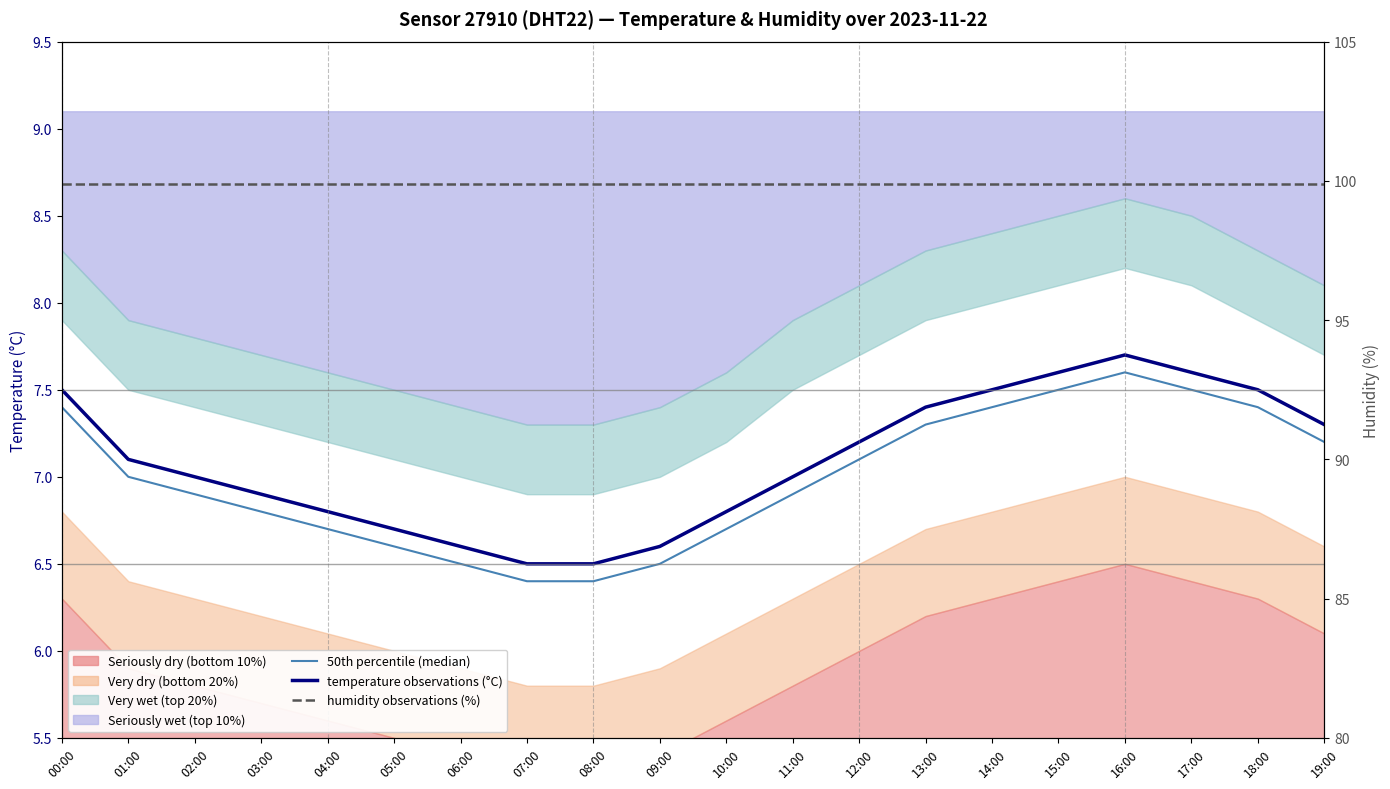

True or false: temperature observations (°C) and 50th percentile (median) intersect in this chart.

False